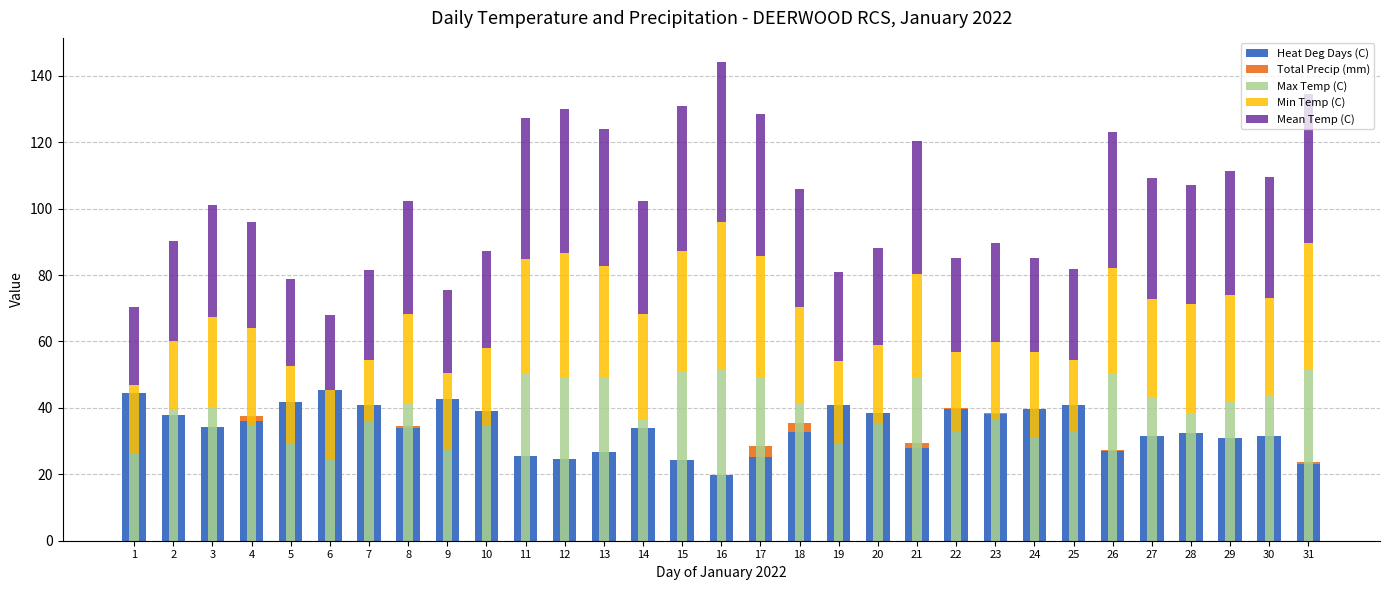

Reading left to right, list all the values displayed in this chart.

Heat Deg Days (C): 1=44.5	2=38.0	3=34.3	4=36.0	5=41.7	6=45.3	7=40.8	8=33.9	9=42.8	10=39.0	11=25.6	12=24.6	13=26.7	14=33.9	15=24.3	16=19.9	17=25.1	18=32.7	19=41.0	20=38.6	21=27.9	22=39.6	23=38.1	24=39.6	25=40.8	26=27.0	27=31.6	28=32.3	29=30.9	30=31.5	31=23.2
Total Precip (mm): 1=0.0	2=0.0	3=0.0	4=1.6	5=0.2	6=0.0	7=0.2	8=0.6	9=0.0	10=0.0	11=0.0	12=0.0	13=0.0	14=0.0	15=0.0	16=0.0	17=3.3	18=2.8	19=0.0	20=0.0	21=1.6	22=0.4	23=0.4	24=0.0	25=0.2	26=0.2	27=0.0	28=0.0	29=0.0	30=0.0	31=0.4
Max Temp (C): 1=26.5	2=39.8	3=40.2	4=34.9	5=29.1	6=24.7	7=35.8	8=41.4	9=27.2	10=34.4	11=50.4	12=49.0	13=49.3	14=36.5	15=50.8	16=51.4	17=49.2	18=41.5	19=29.2	20=35.4	21=48.9	22=32.6	23=36.8	24=30.8	25=32.6	26=50.5	27=43.1	28=38.6	29=41.9	30=43.6	31=51.3
Min Temp (C): 1=20.5	2=20.3	3=27.3	4=29.1	5=23.5	6=20.6	7=18.6	8=26.9	9=23.2	10=23.7	11=34.4	12=37.7	13=33.4	14=31.7	15=36.5	16=44.7	17=36.5	18=29.0	19=24.8	20=23.4	21=31.3	22=24.2	23=23.0	24=26.0	25=21.9	26=31.5	27=29.8	28=32.8	29=32.2	30=29.5	31=38.3
Mean Temp (C): 1=23.5	2=30.0	3=33.7	4=32.0	5=26.3	6=22.7	7=27.2	8=34.1	9=25.2	10=29.0	11=42.4	12=43.4	13=41.3	14=34.1	15=43.7	16=48.1	17=42.9	18=35.3	19=27.0	20=29.4	21=40.1	22=28.4	23=29.9	24=28.4	25=27.2	26=41.0	27=36.4	28=35.7	29=37.1	30=36.5	31=44.8